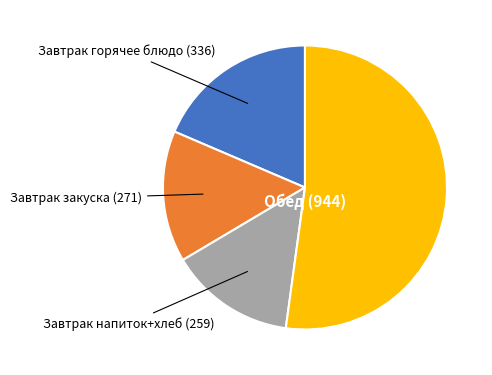

Is there a majority slice in this chart?

Yes